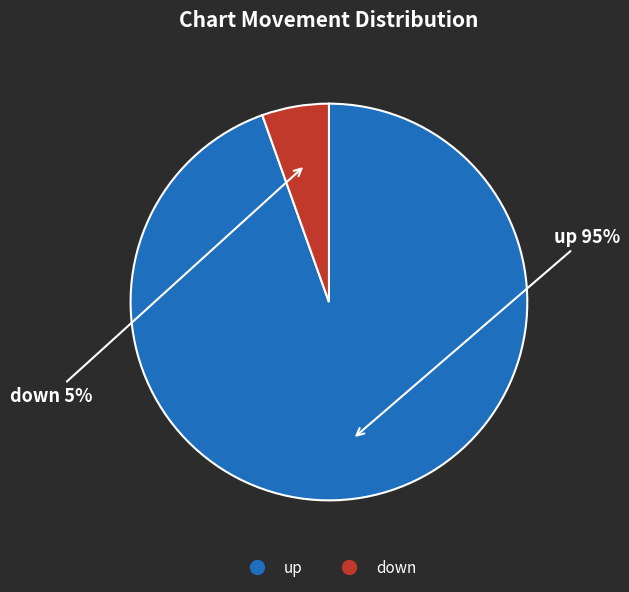

Approximately how many times larger is the value at down compared to up?

0.1